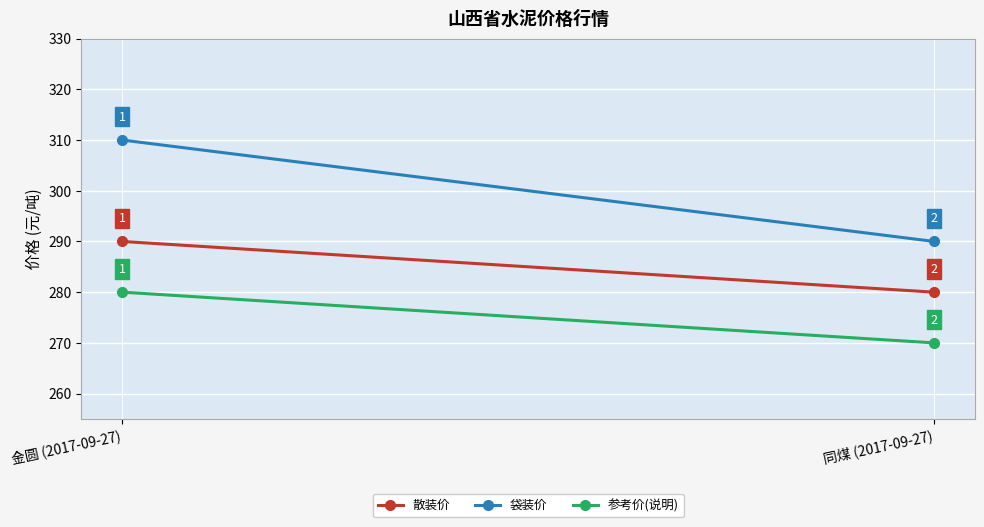

True or false: 袋装价 has a value of 290 at 同煤 (2017-09-27).

True